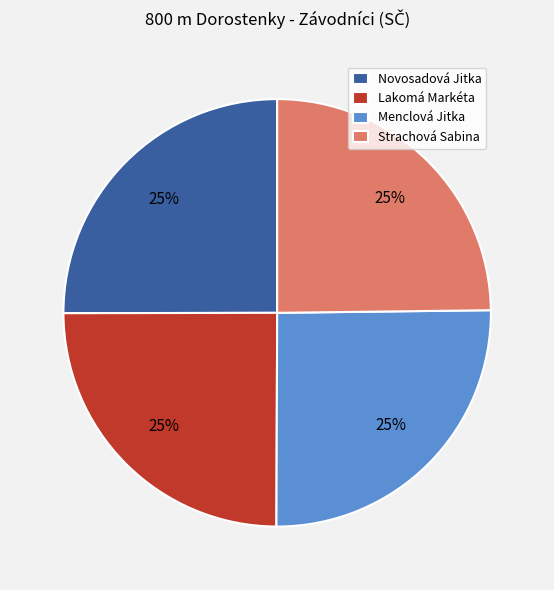

What is the ratio of the value at Menclová Jitka to the value at Novosadová Jitka?

1.0